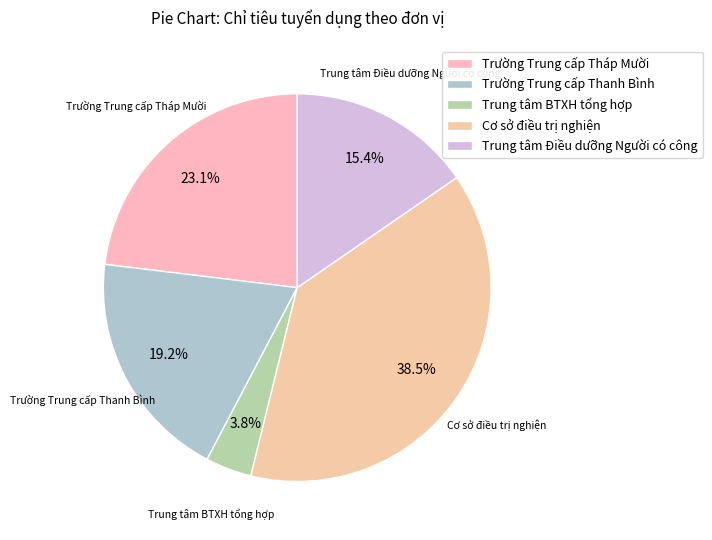

To the nearest percent, what is the difference between the Trung tâm Điều dưỡng Người có công and Trung tâm BTXH tổng hợp slice percentages?

12%